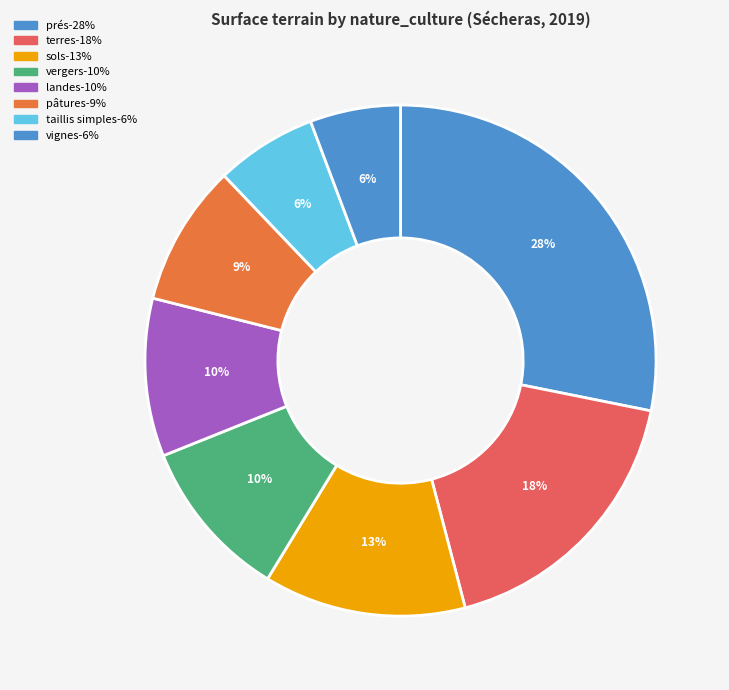

Count the number of slices in the pie.

8